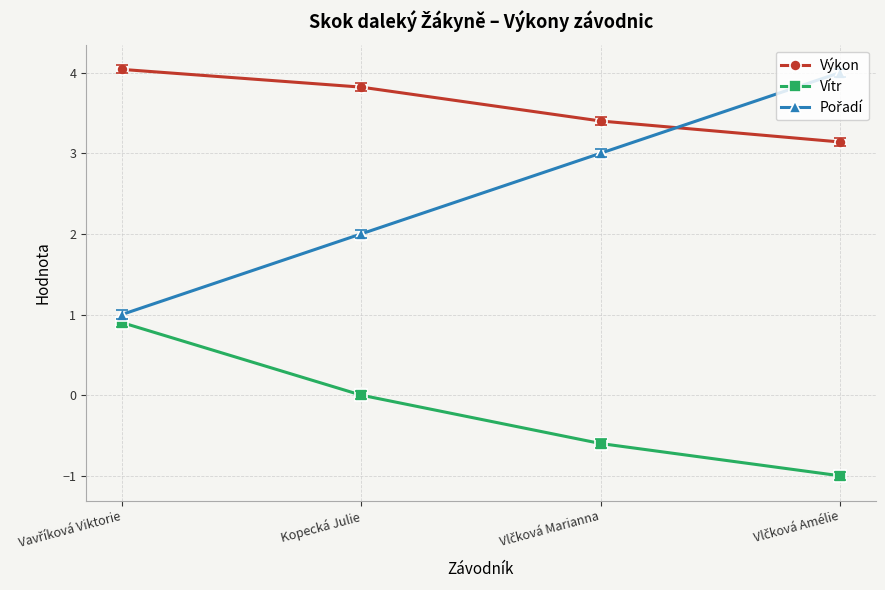

True or false: Výkon and Vítr intersect in this chart.

False